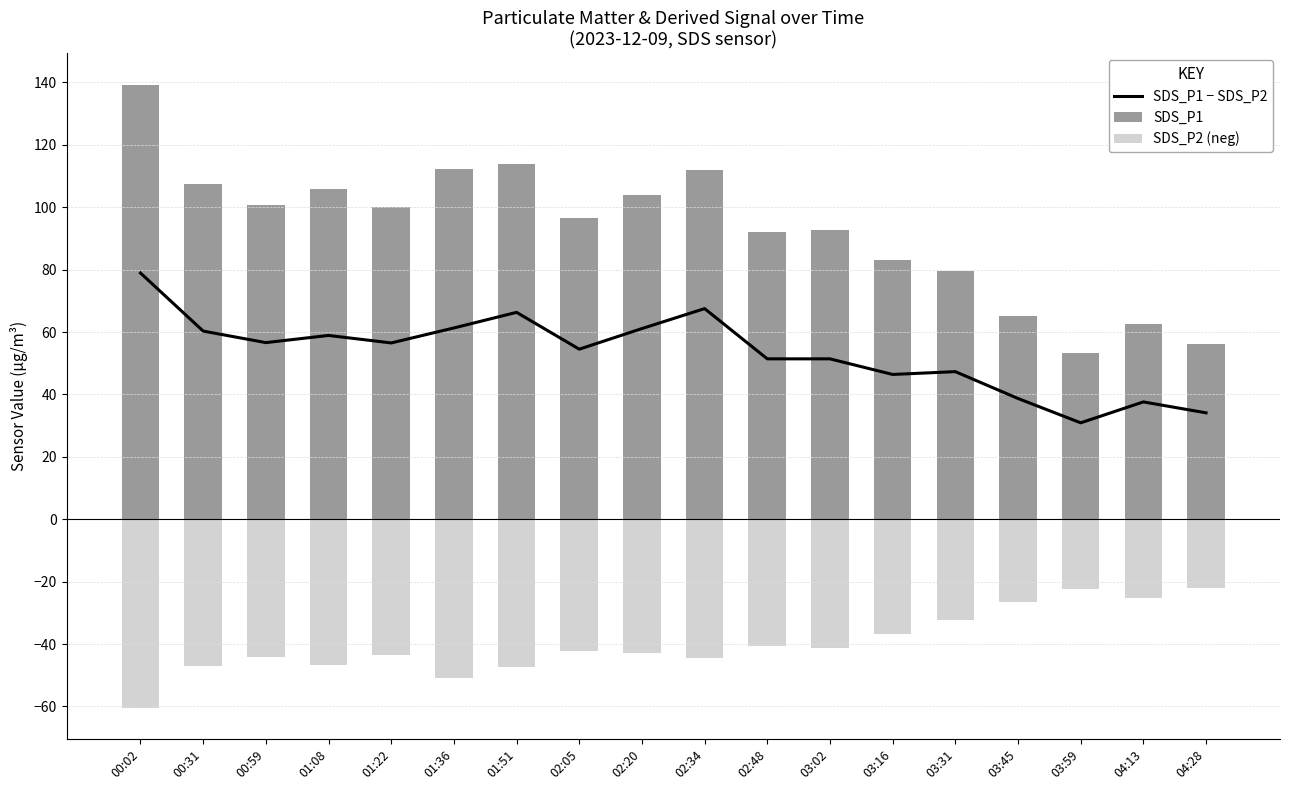

List the series in order of their overall mean, lowest first.

SDS_P2 (neg), SDS_P1 − SDS_P2, SDS_P1